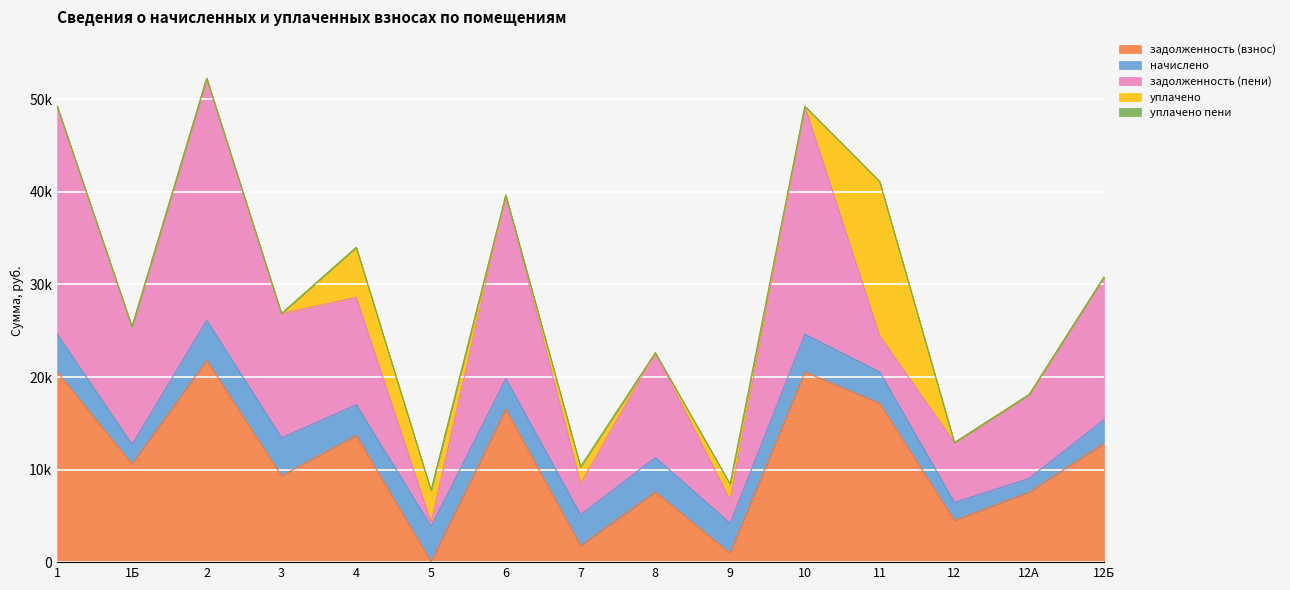

The задолженность (взнос) series shows 20544.0 at 10. True or false?

True